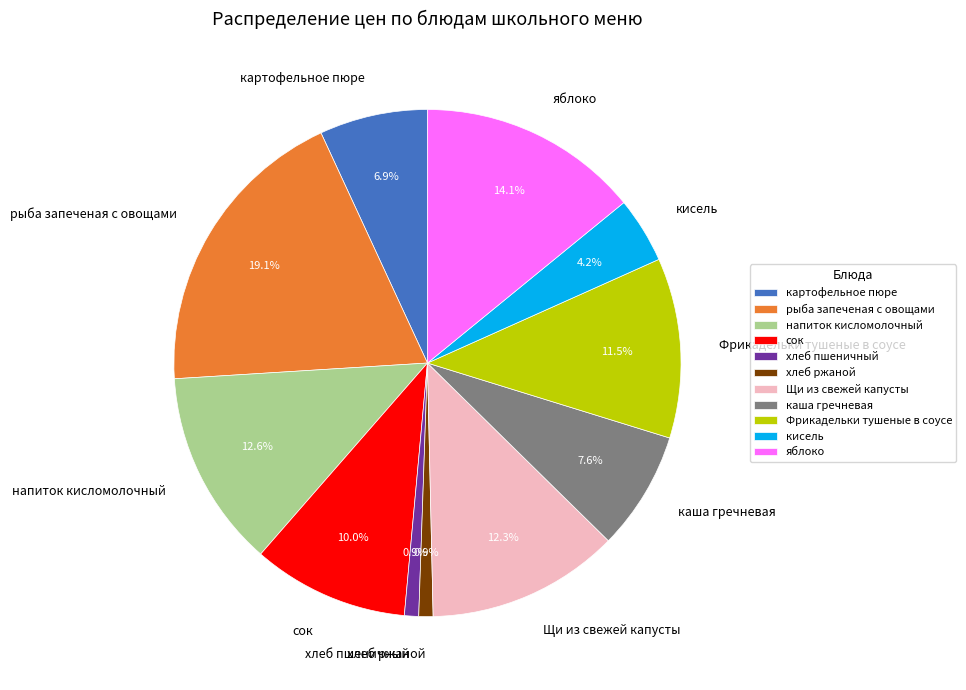

Which category has the biggest portion of the pie?

рыба запеченая с овощами